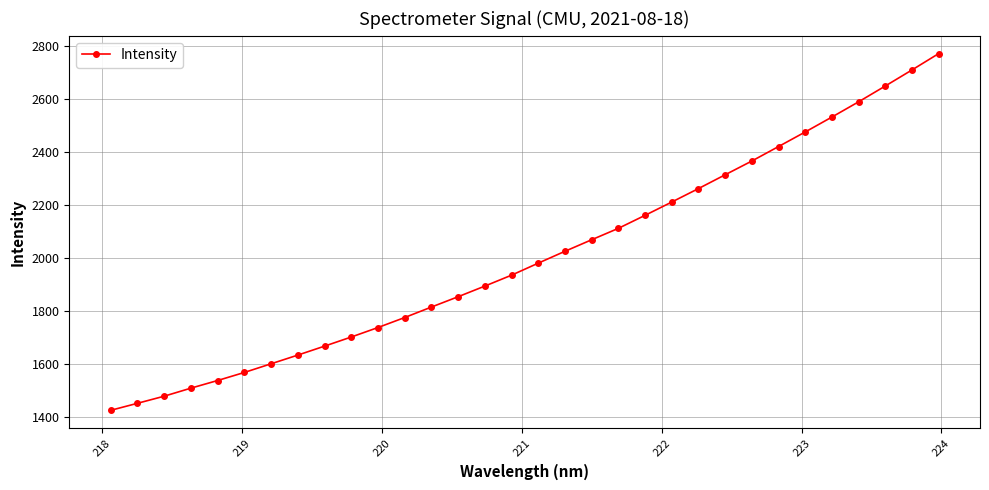

What is the smallest value displayed?

1425.3